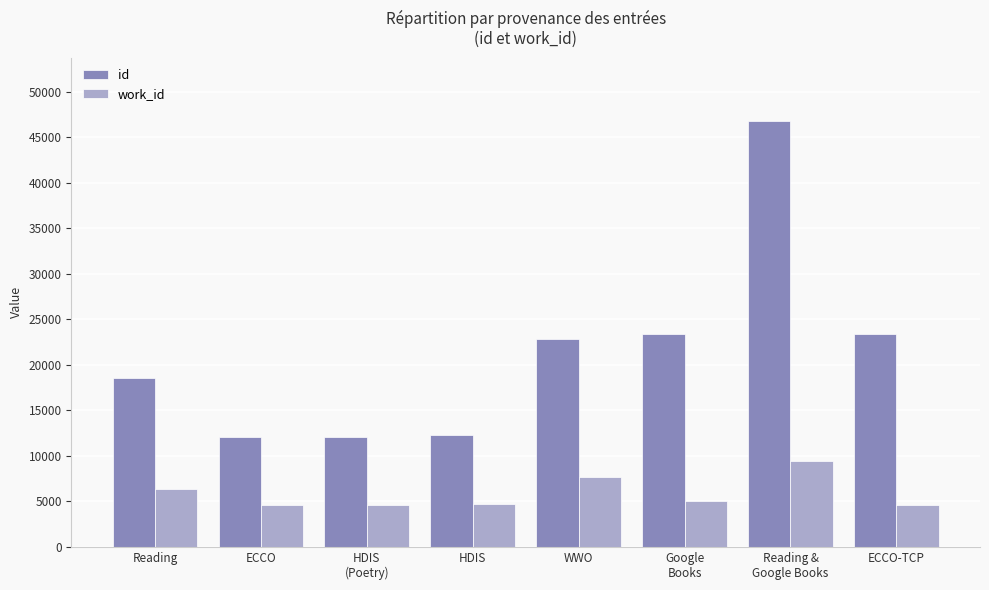

Where is id nearest to the value 29399?

ECCO-TCP